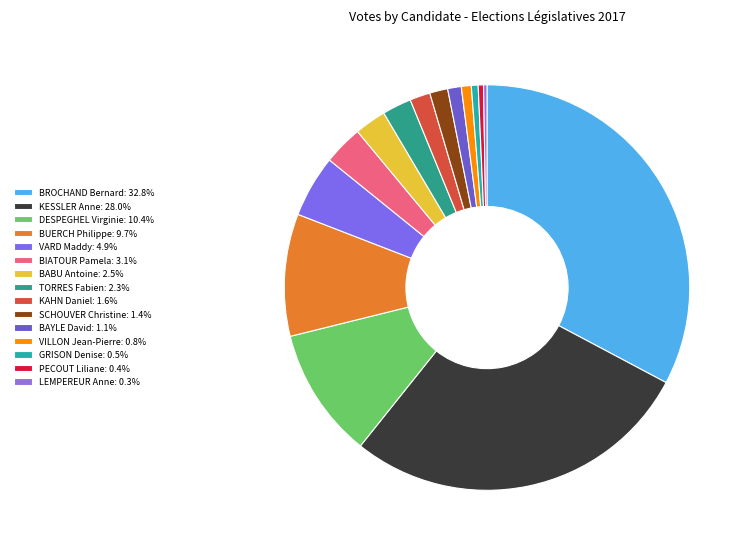

To the nearest percent, what portion does VARD Maddy represent?

5%